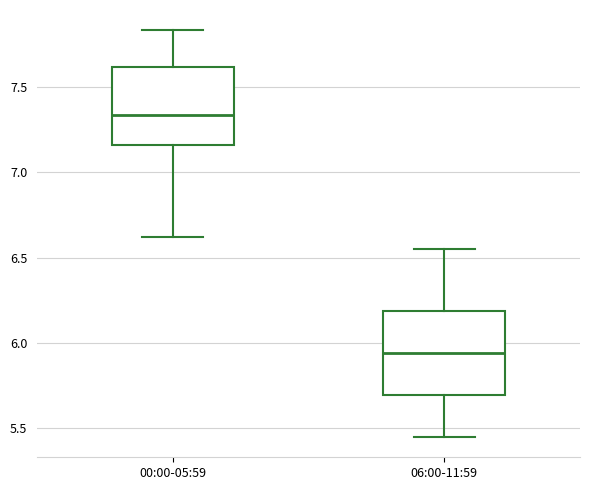

Reading left to right, read every box against the y-axis: the position of its median line, the range the box covers, and the ends of its whiskers. The values are not printed on the chart, so give them approximately, as read against the axis.

00:00-05:59: median 7.35, box 7.15 to 7.60, whiskers 6.60 to 7.85
06:00-11:59: median 5.95, box 5.70 to 6.20, whiskers 5.45 to 6.55